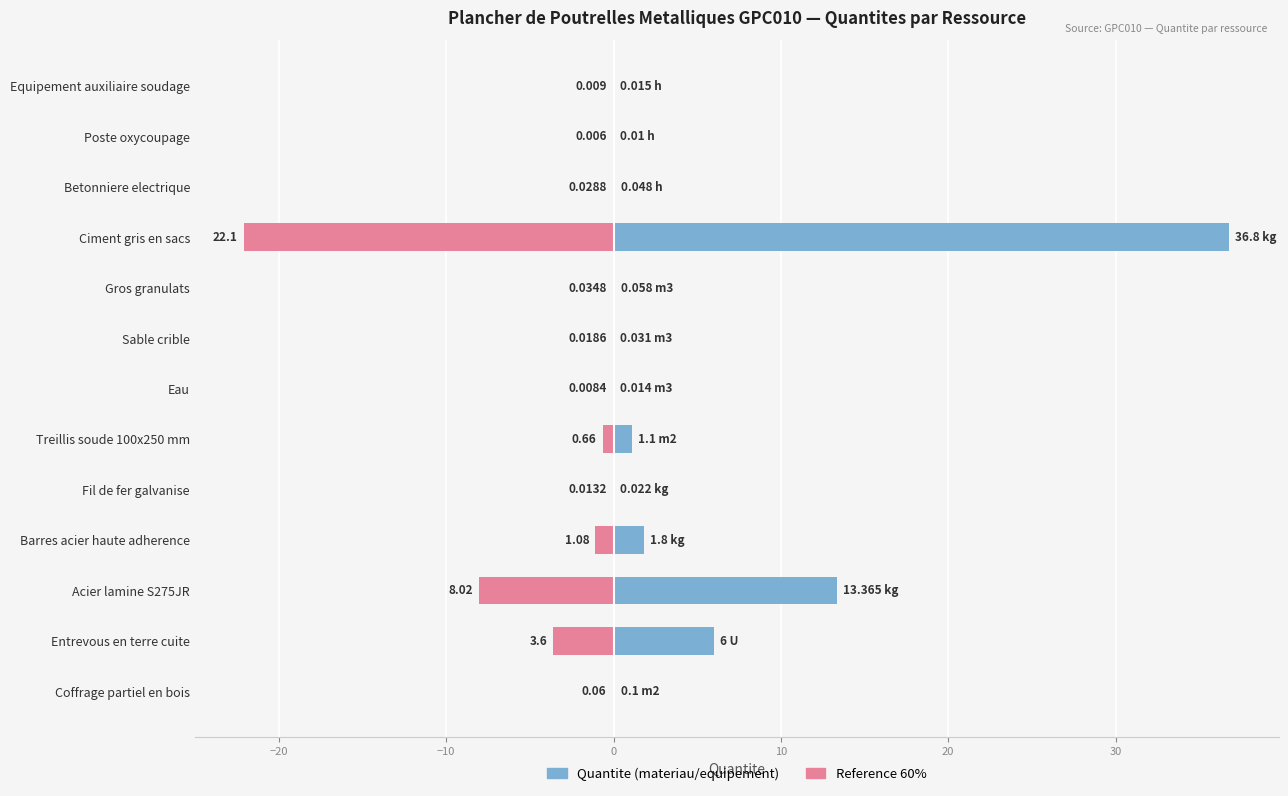

Is it true that Quantite equals 0.0 at Equipement auxiliaire soudage?

False